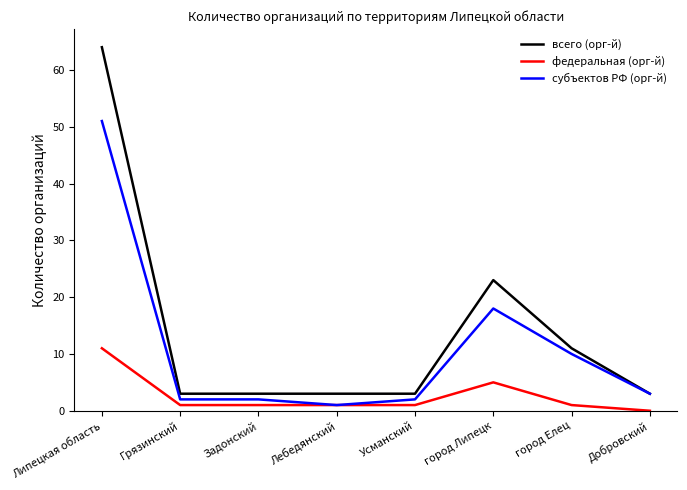

How many values in the субъектов РФ (орг-й) series are below 3?

4